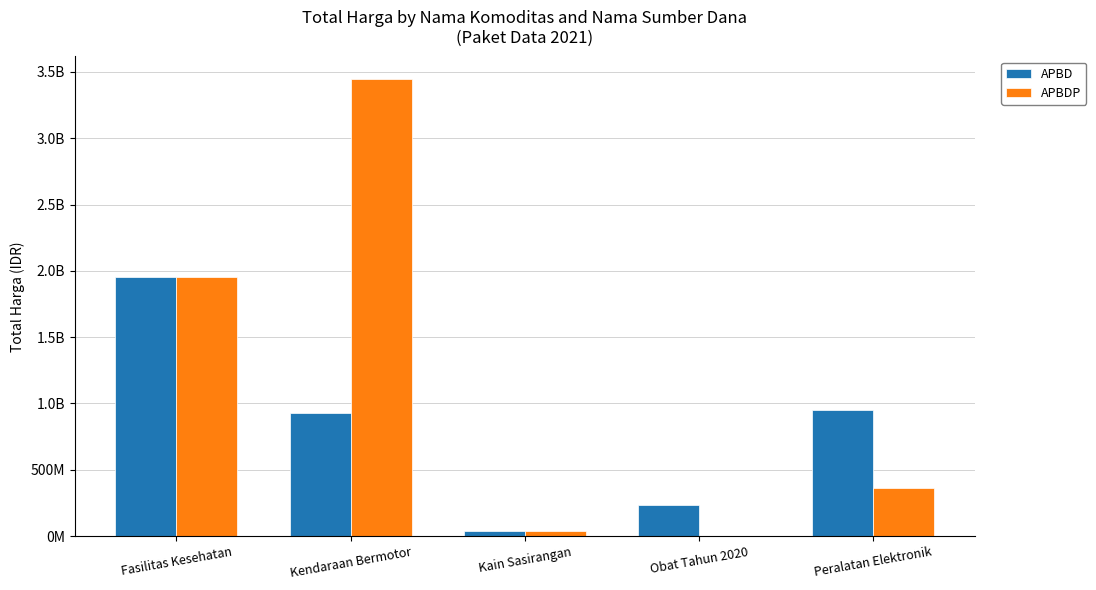

What are all the series names shown in the legend?

APBD, APBDP